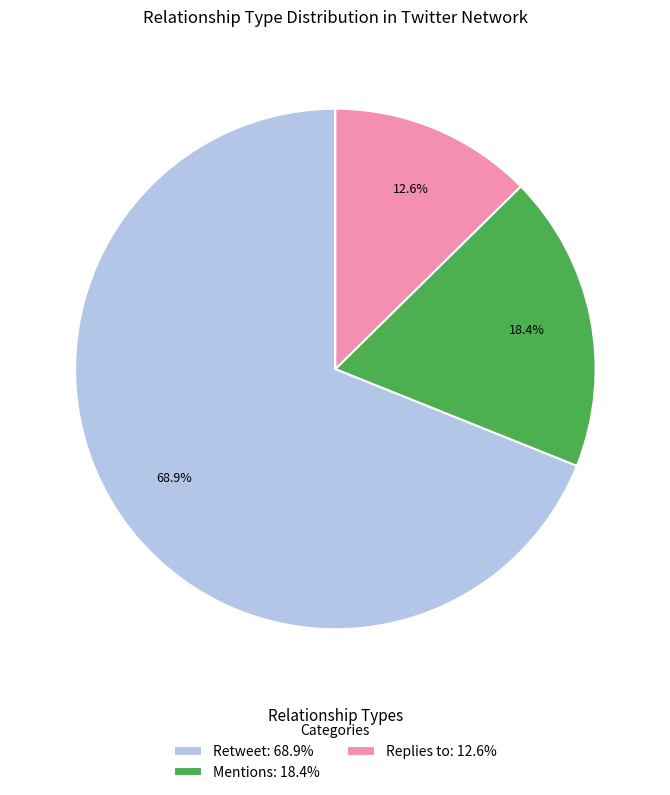

Do Retweet: 68.9% and Mentions: 18.4% together represent more than half of the pie?

Yes